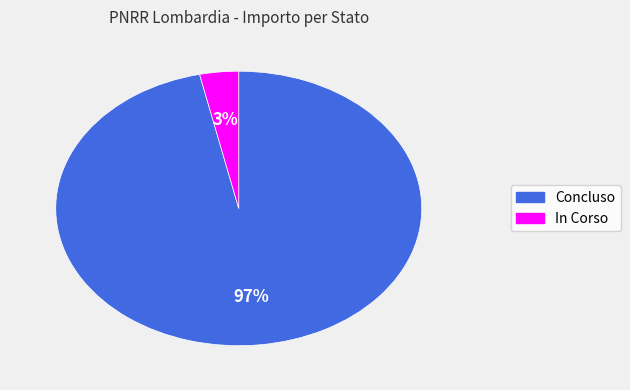

Is there a majority slice in this chart?

Yes